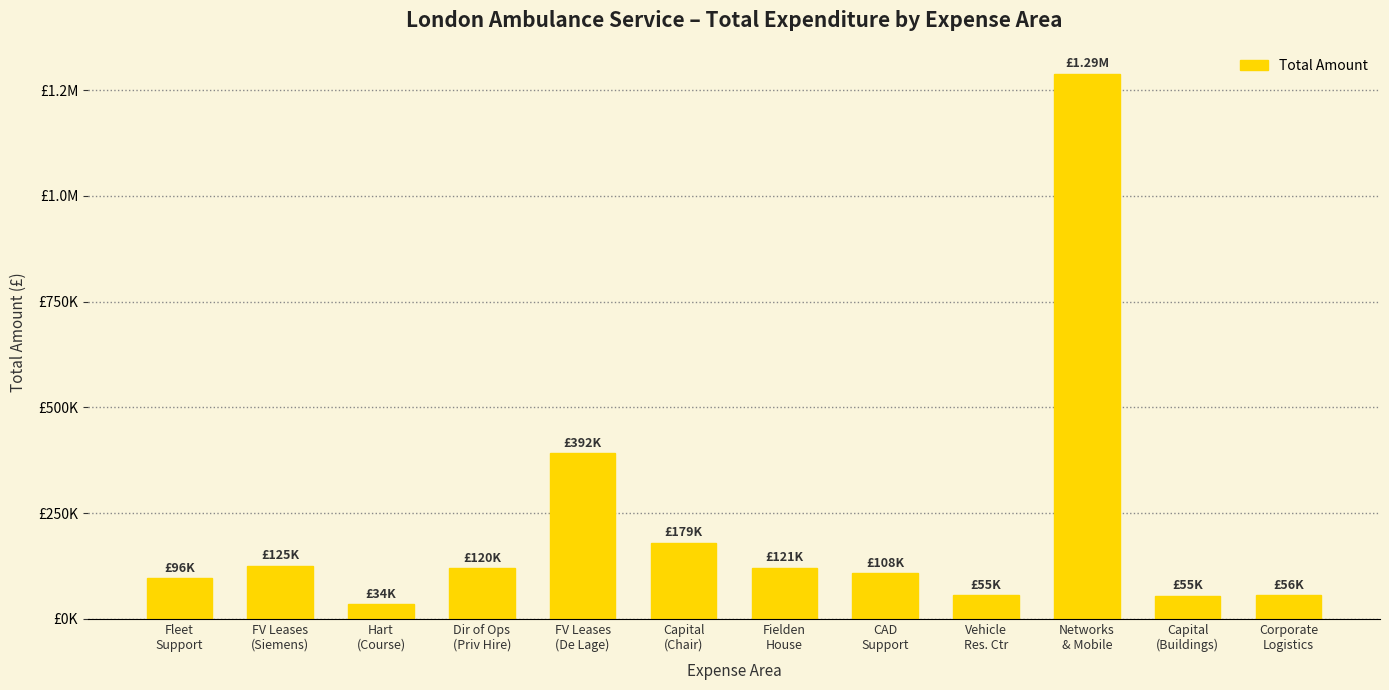

Are the bars horizontal?

No